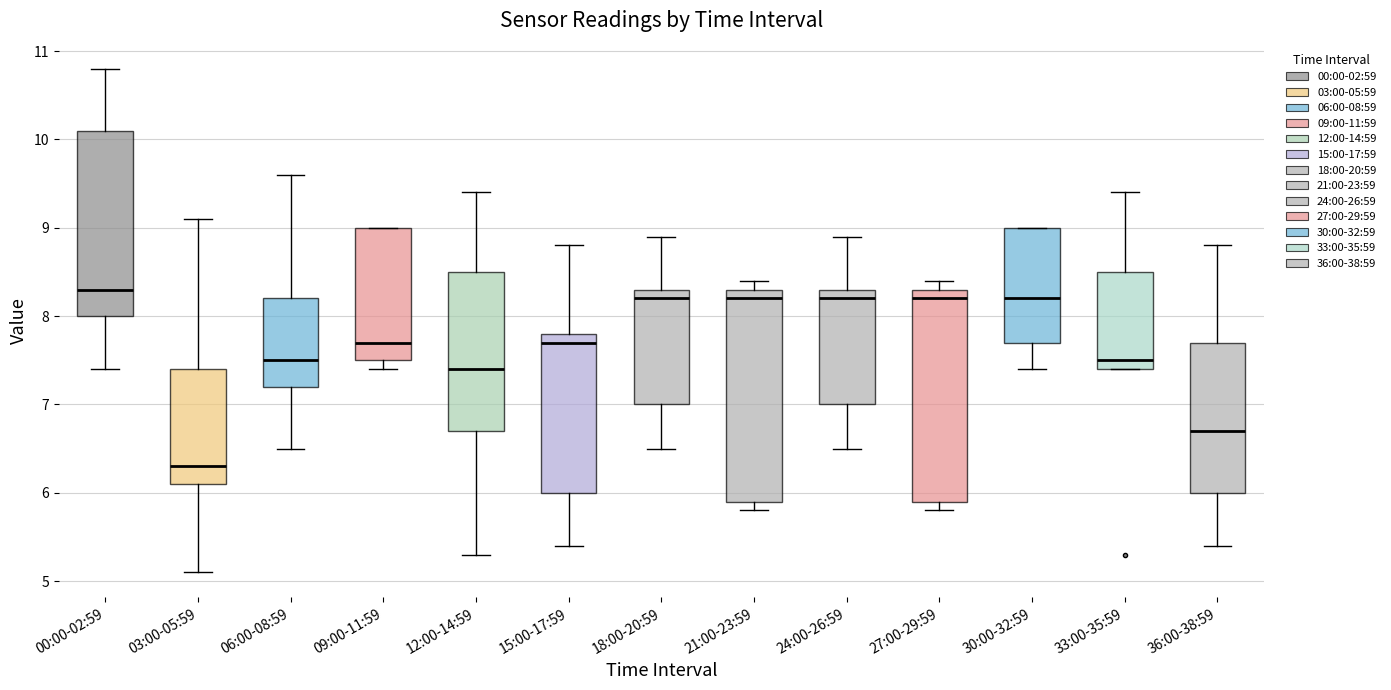

Reading left to right, read every box against the y-axis: the position of its median line, the range the box covers, and the ends of its whiskers. The values are not printed on the chart, so give them approximately, as read against the axis.

00:00-02:59: median 8.3, box 8.0 to 10.1, whiskers 7.4 to 10.8
03:00-05:59: median 6.3, box 6.1 to 7.4, whiskers 5.1 to 9.1
06:00-08:59: median 7.5, box 7.2 to 8.2, whiskers 6.5 to 9.6
09:00-11:59: median 7.7, box 7.5 to 9.0, whiskers 7.4 to 9.0
12:00-14:59: median 7.4, box 6.7 to 8.5, whiskers 5.3 to 9.4
15:00-17:59: median 7.7, box 6.0 to 7.8, whiskers 5.4 to 8.8
18:00-20:59: median 8.2, box 7.0 to 8.3, whiskers 6.5 to 8.9
21:00-23:59: median 8.2, box 5.9 to 8.3, whiskers 5.8 to 8.4
24:00-26:59: median 8.2, box 7.0 to 8.3, whiskers 6.5 to 8.9
27:00-29:59: median 8.2, box 5.9 to 8.3, whiskers 5.8 to 8.4
30:00-32:59: median 8.2, box 7.7 to 9.0, whiskers 7.4 to 9.0
33:00-35:59: median 7.5, box 7.4 to 8.5, whiskers 7.4 to 9.4
36:00-38:59: median 6.7, box 6.0 to 7.7, whiskers 5.4 to 8.8